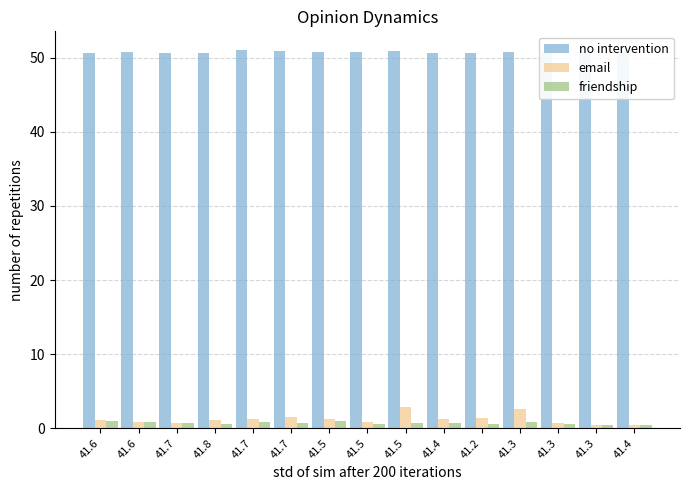

What is the difference between the maximum and minimum values in the no intervention series?

0.4